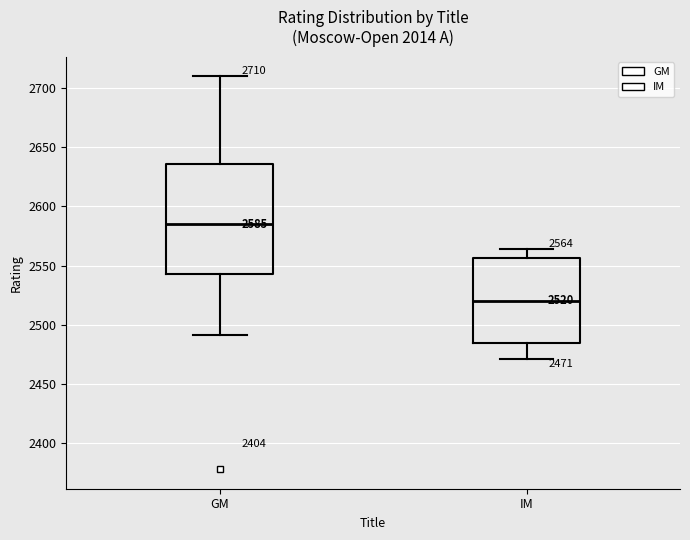

Which box is the tallest, from its lower edge to its upper edge?

GM